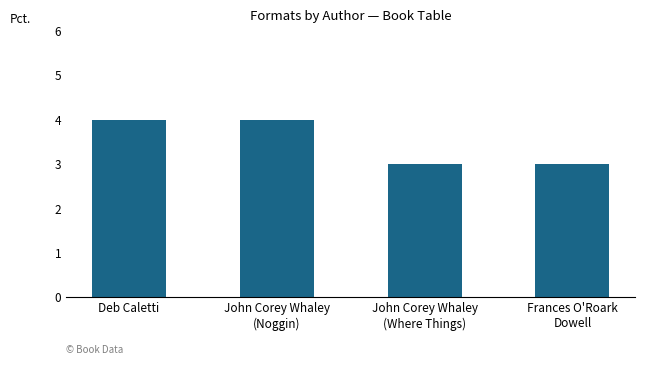

Reading right to left, list all the values displayed in this chart.

Frances O'Roark
Dowell=3	John Corey Whaley
(Where Things)=3	John Corey Whaley
(Noggin)=4	Deb Caletti=4